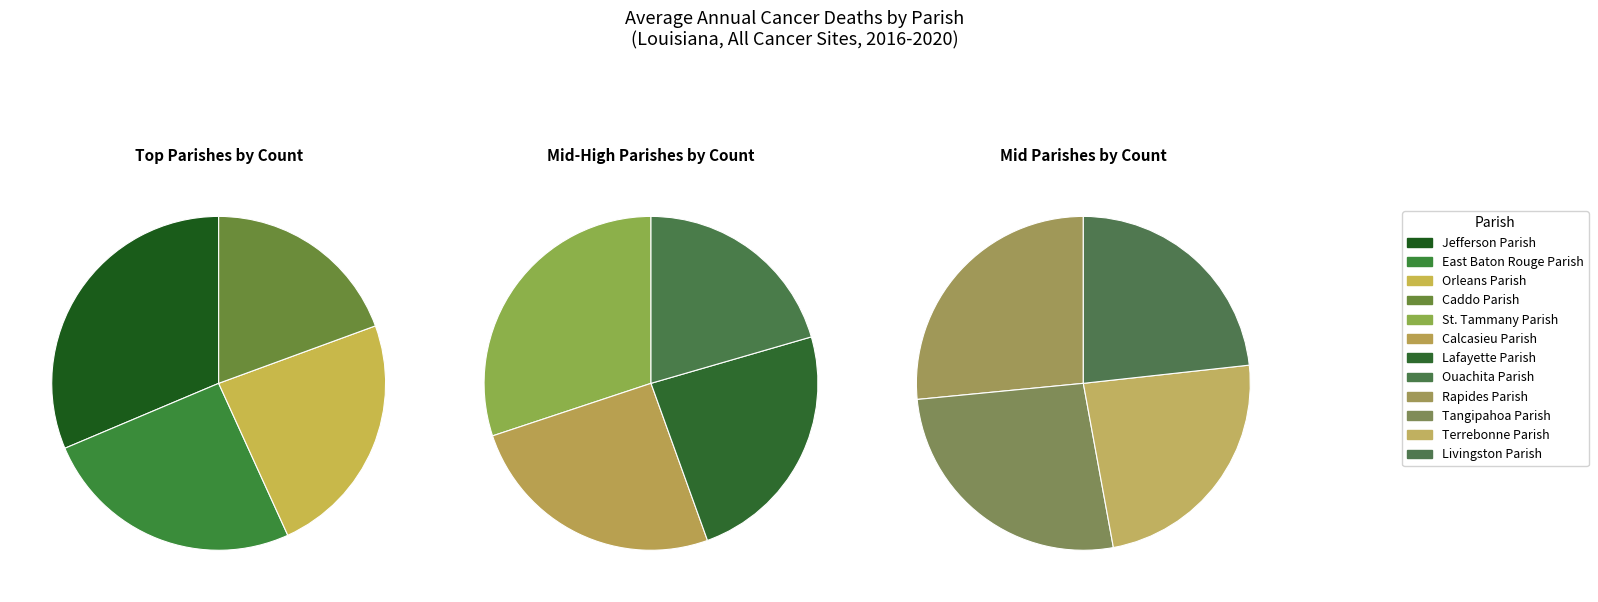

Does Tangipahoa Parish represent more than half of the total?

No